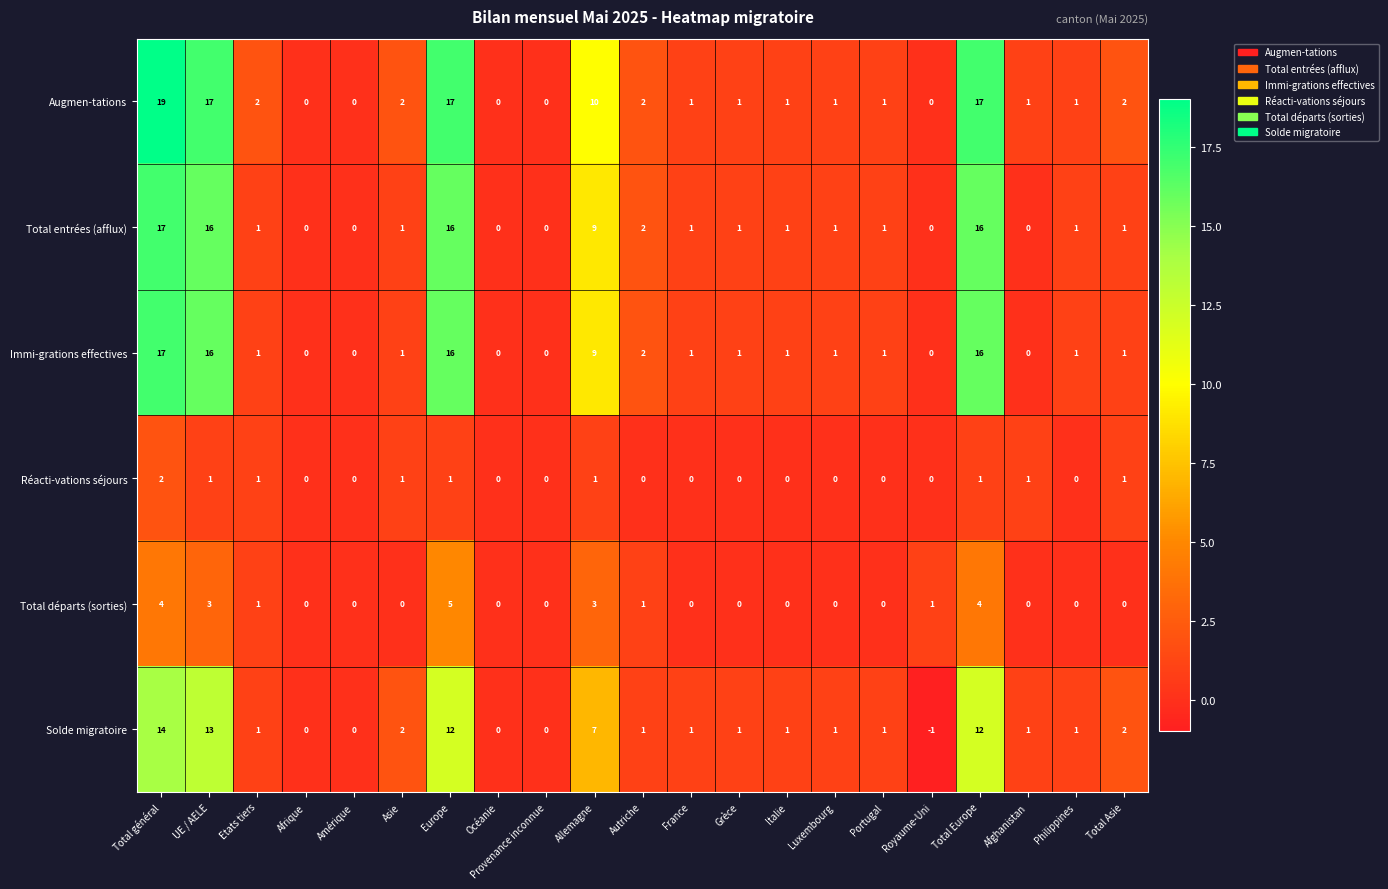

Where does the Augmen-tations series first go above 1?

Total général